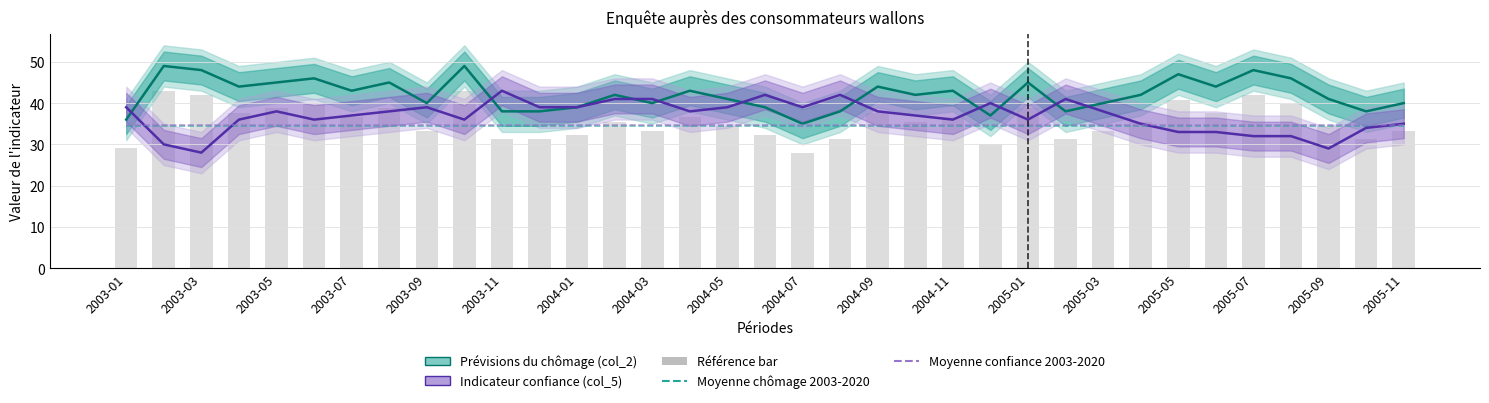

Does the chart contain any negative values?

No